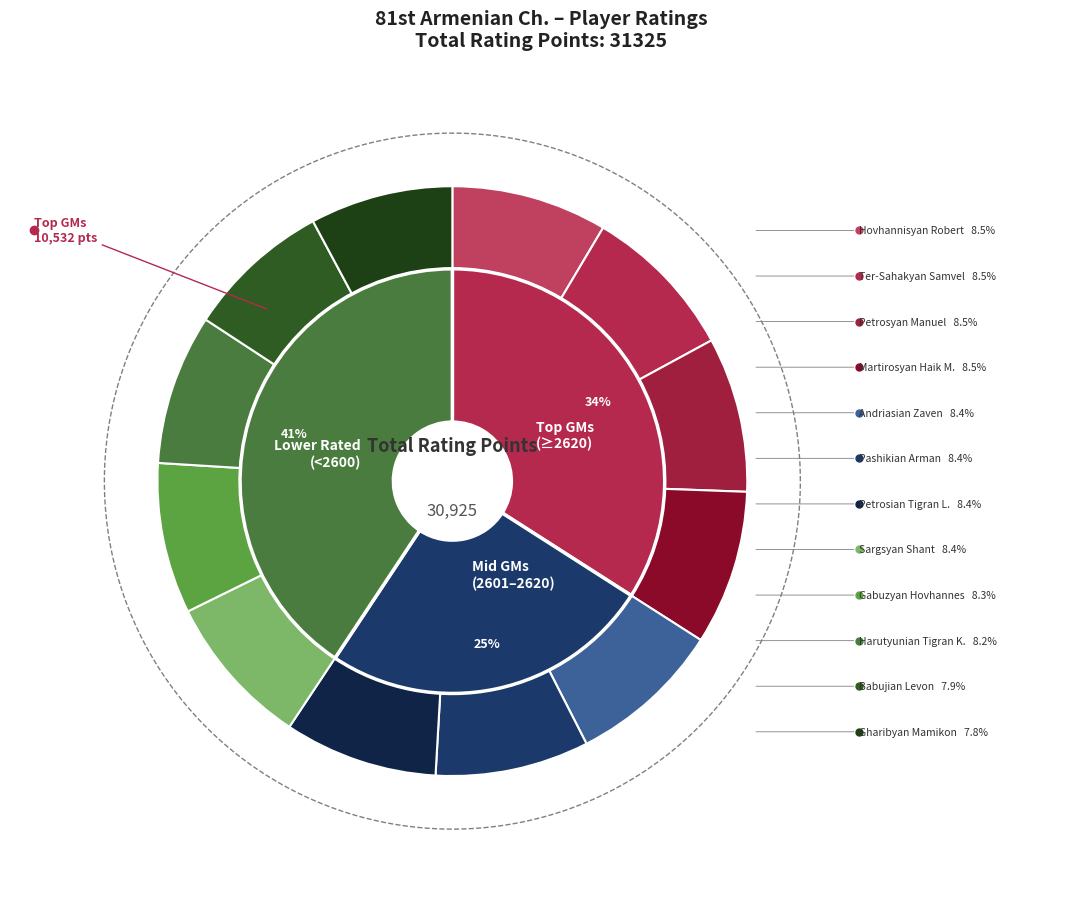

To the nearest percent, what percentage of the pie is Petrosian Tigran L.?

8%